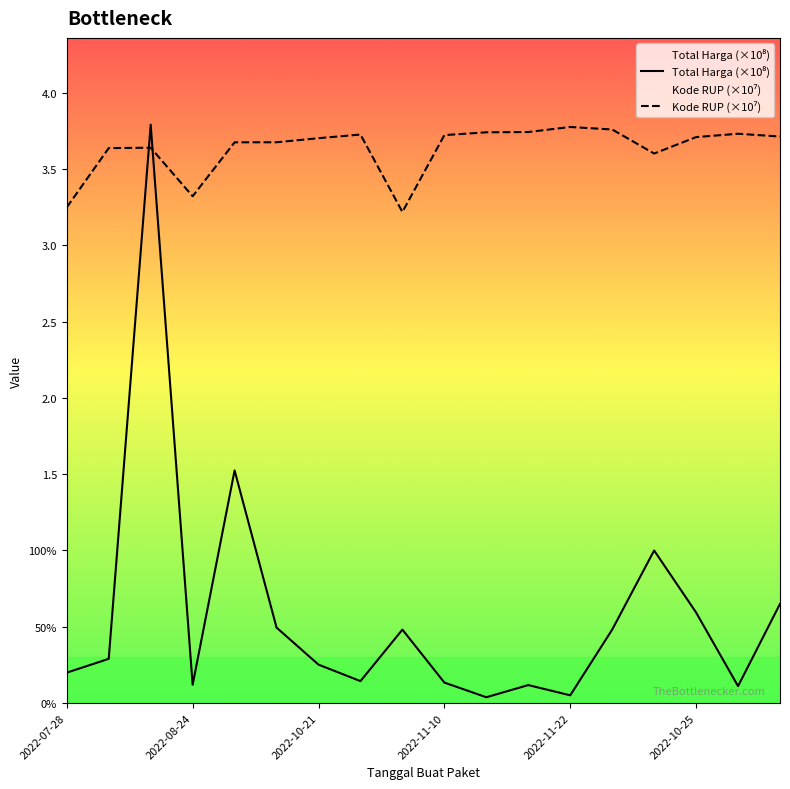

Reading left to right, transcribe all the data shown in this chart.

Total Harga (Billions): 0.2	0.3	3.8	0.1	1.5	0.5	0.3	0.1	0.5	0.1	0.0	0.1	0.1	0.5	1.0	0.6	0.1	0.7
Kode RUP (Normalized): 3.2	3.6	3.6	3.3	3.7	3.7	3.7	3.7	3.2	3.7	3.7	3.7	3.8	3.8	3.6	3.7	3.7	3.7